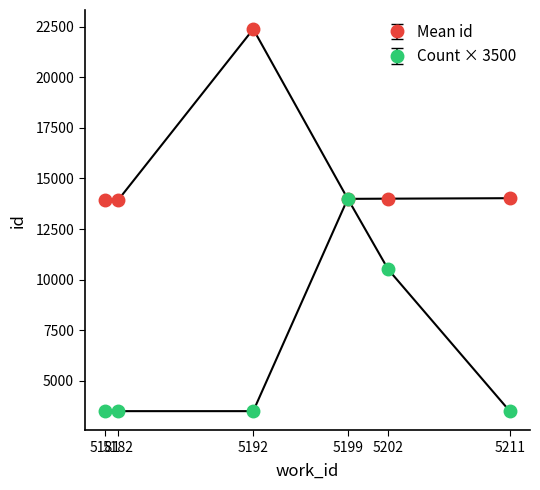

What is the value of the Mean id point at the 5th from the left?

14000.3